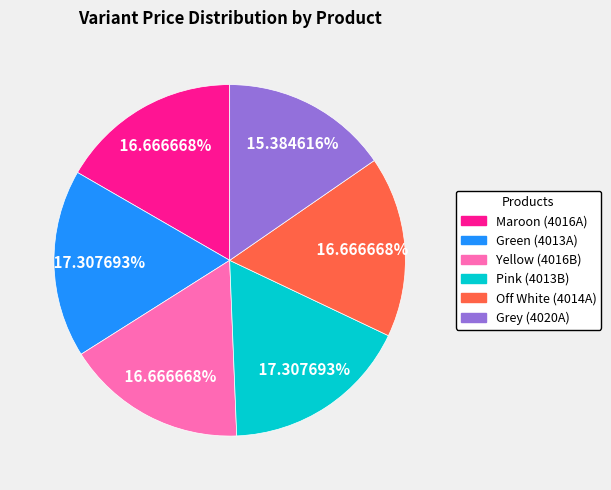

Does any single category account for the majority?

No